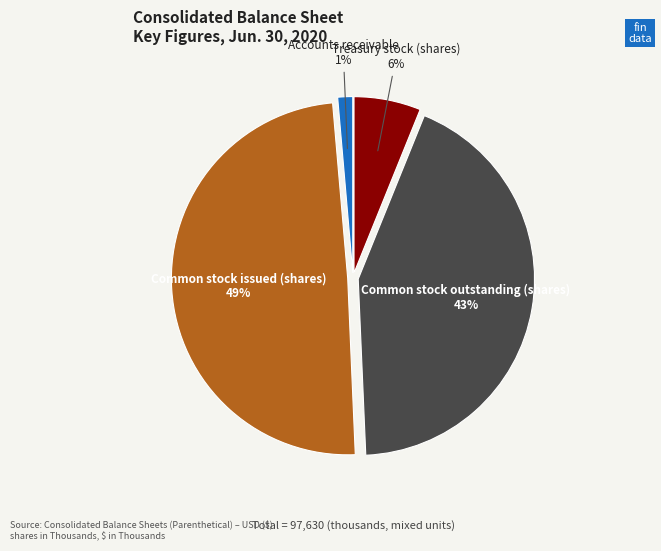

How many slices are in this pie chart?

4